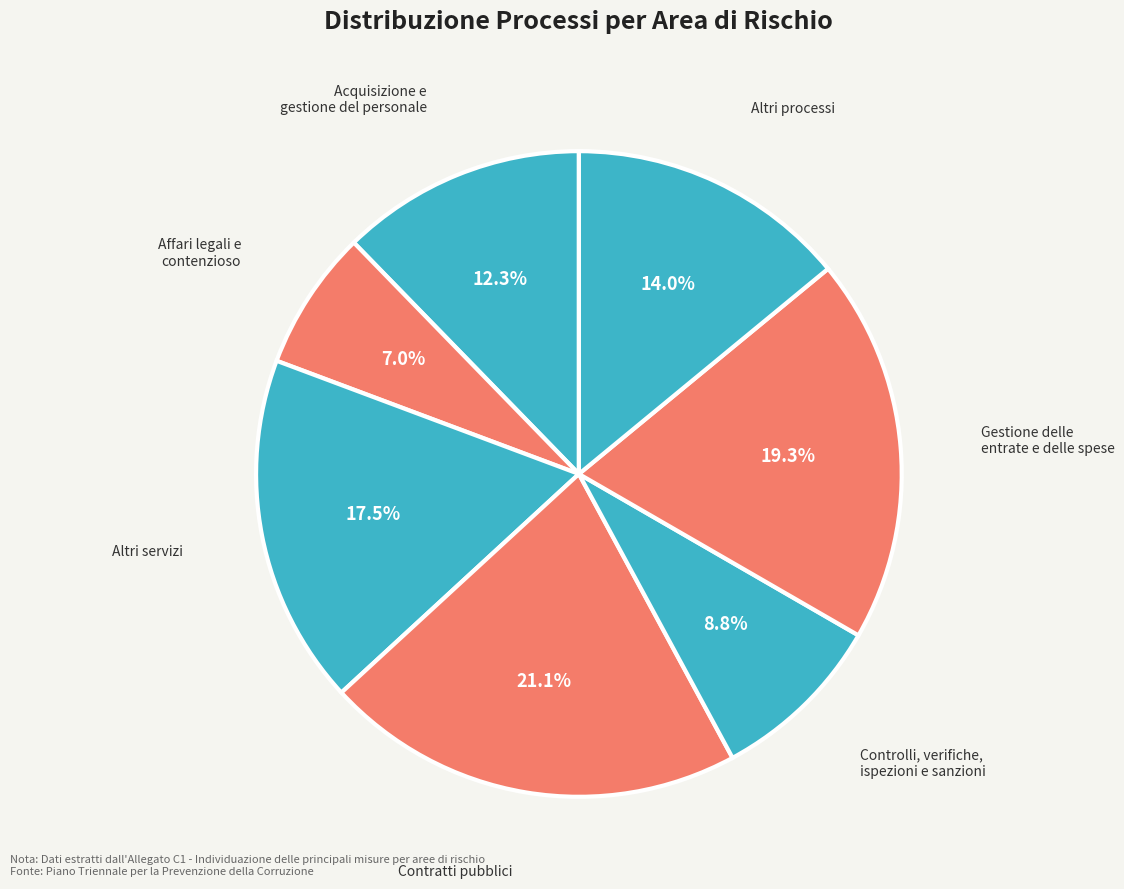

Rank the categories by value from lowest to highest.

Affari legali e contenzioso, Controlli, verifiche, ispezioni e sanzioni, Acquisizione e gestione del personale, Altri processi, Altri servizi, Gestione delle entrate e delle spese, Contratti pubblici